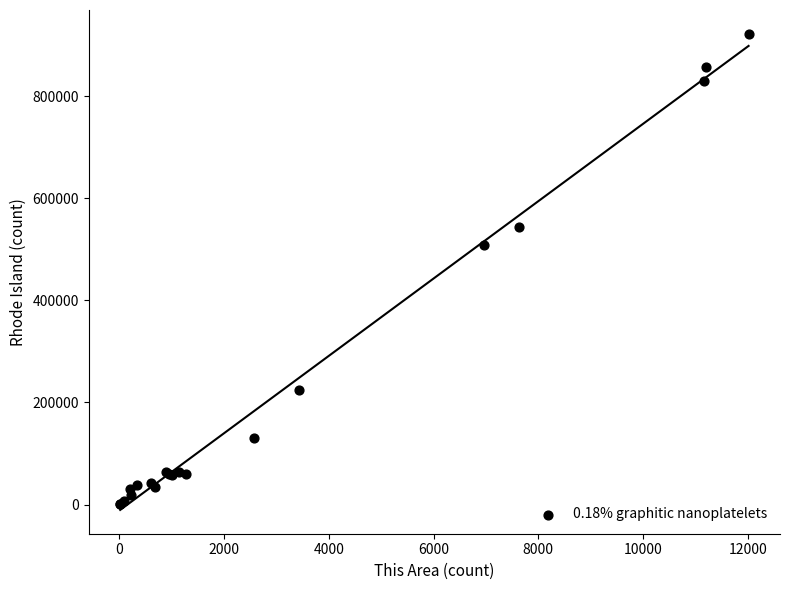

What Y value in the scatter plot is closest to 461233?

508400